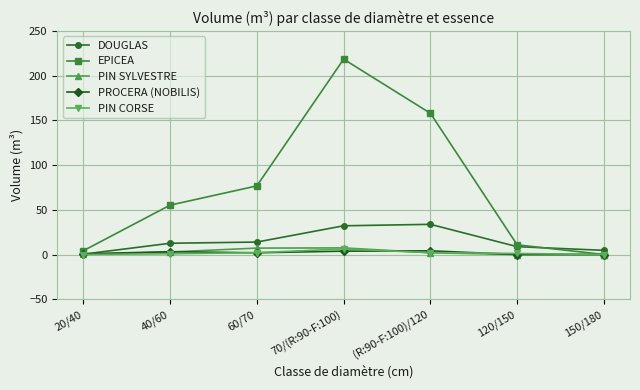

Which series has the largest range (max minus min)?

EPICEA